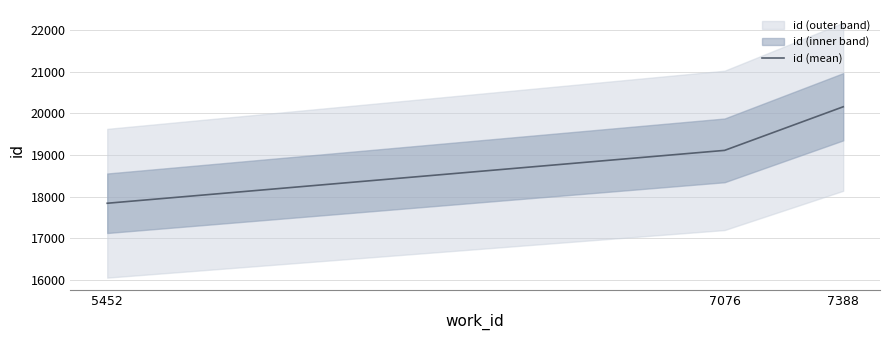

What is the value of the 3rd point from the left?

20160.0